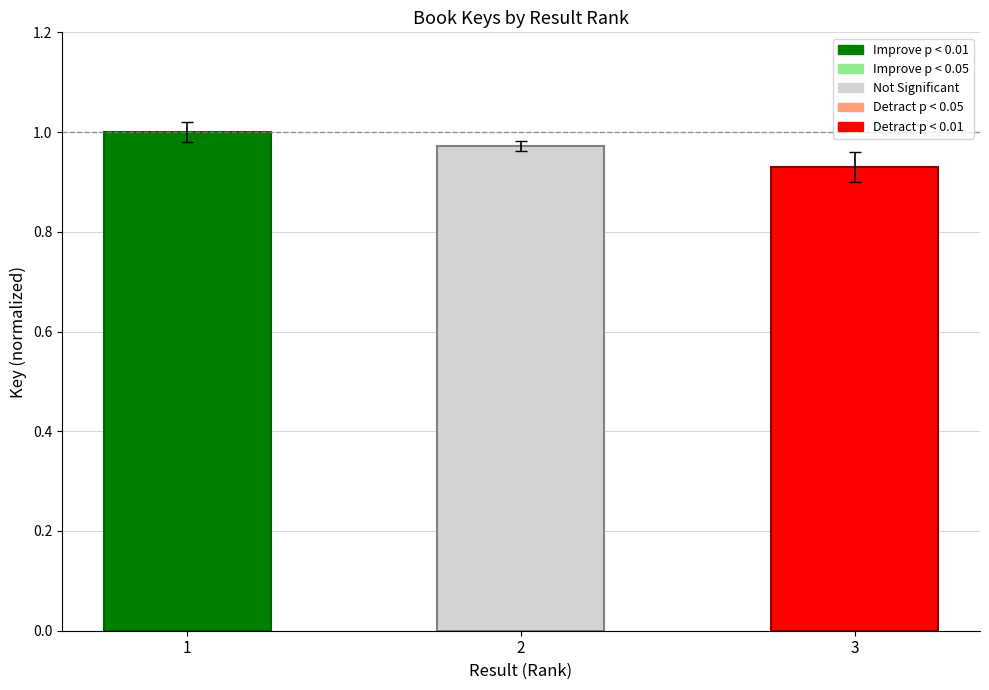

At which category does the chart reach its peak across all series?

1